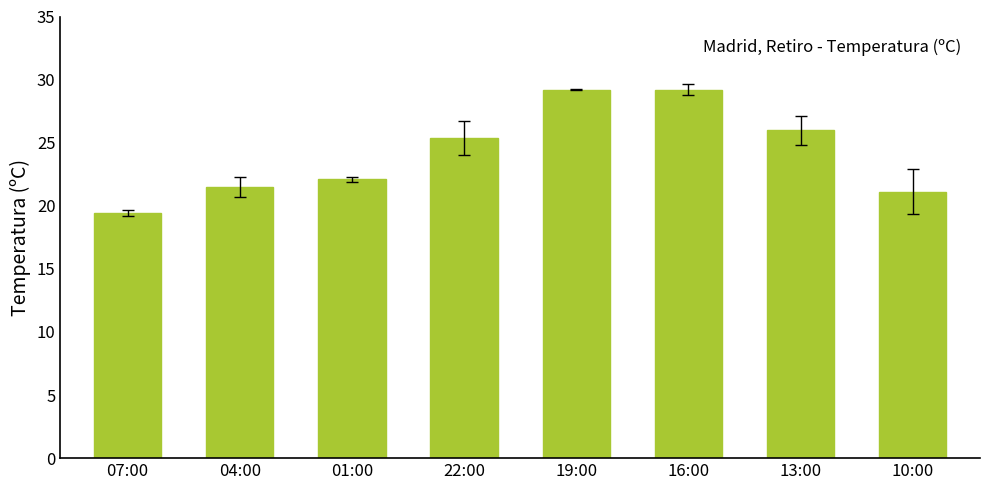

At which category does the chart reach its minimum across all series?

07:00